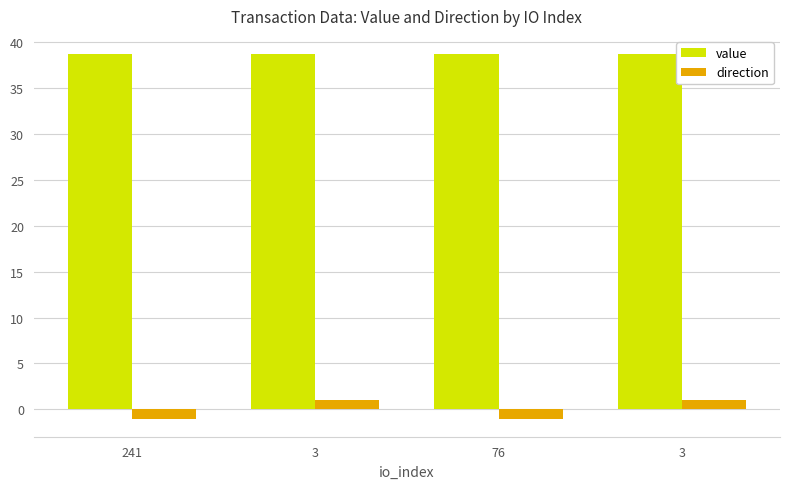

What value does the value series have at 3?

38.7